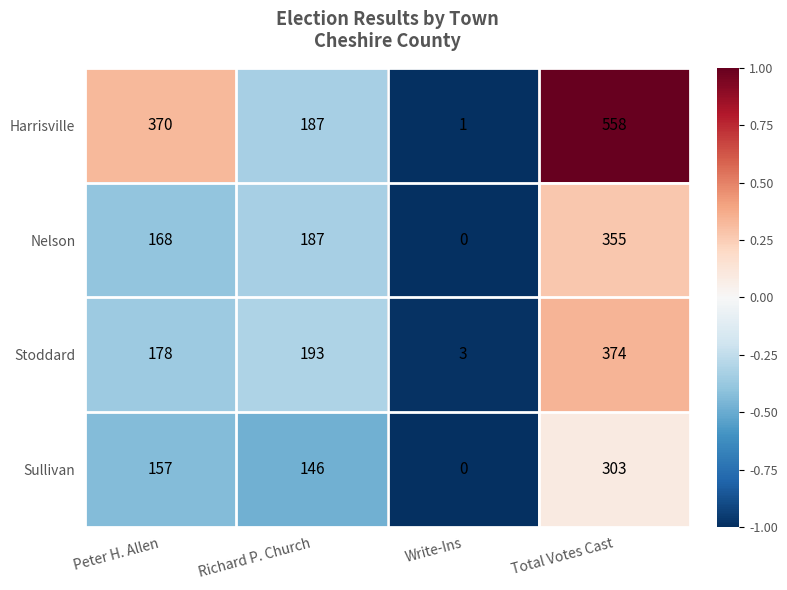

Which series has the largest range (max minus min)?

Harrisville